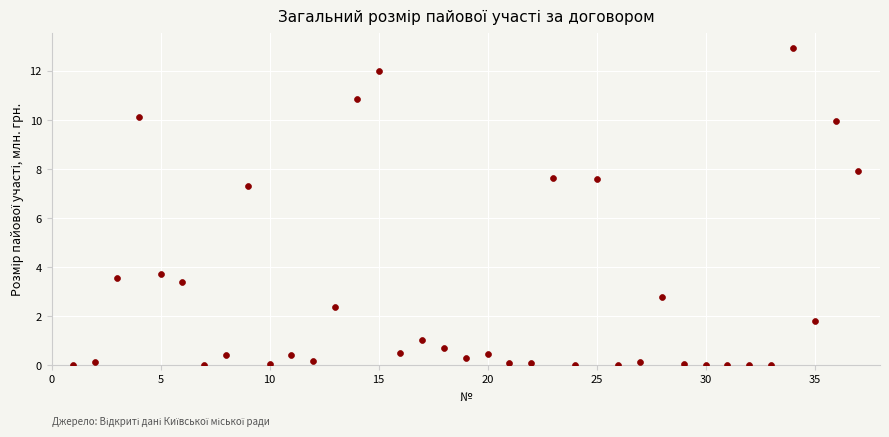

What Y value in the scatter plot is closest to 6?

7.3